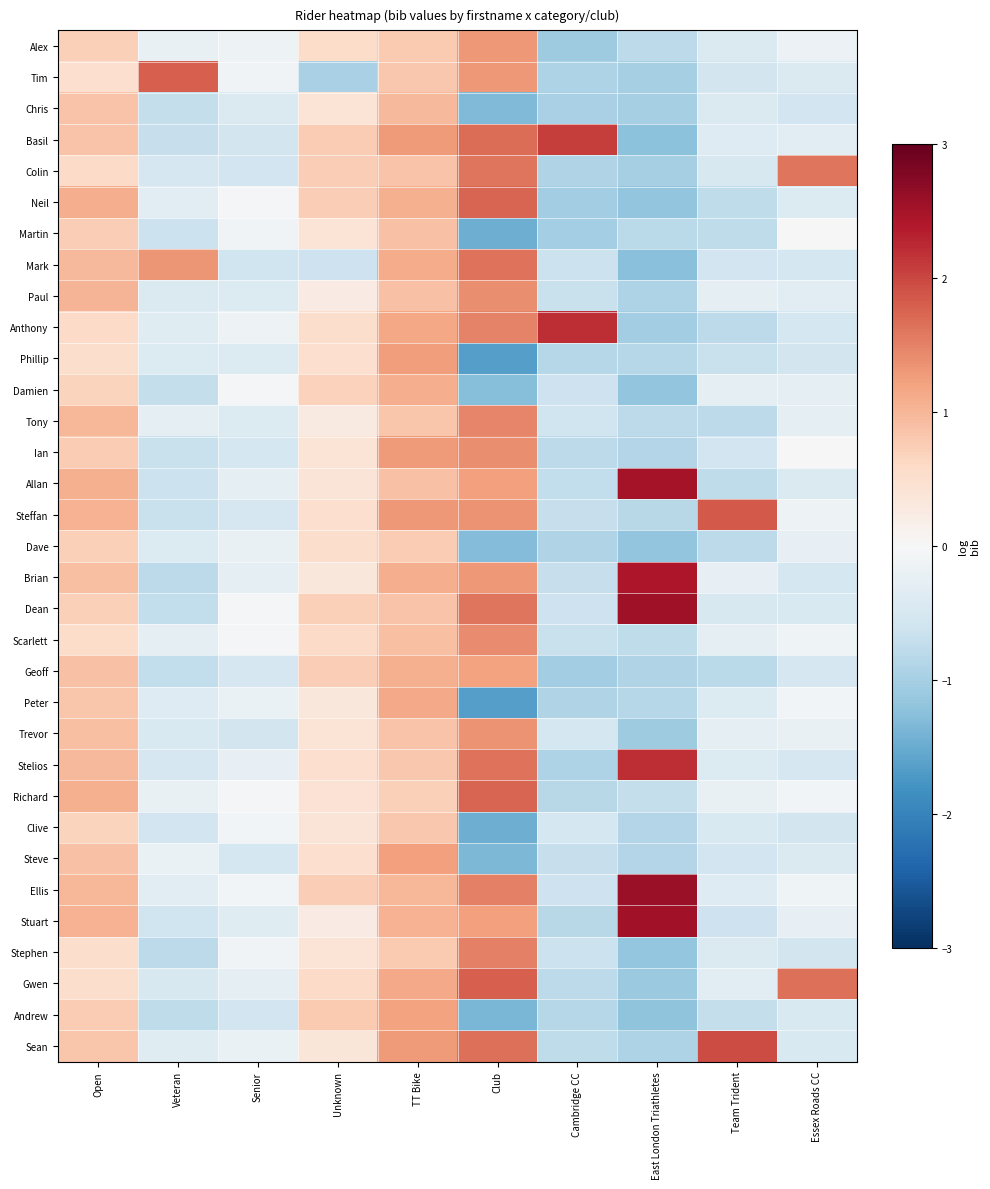

Reading left to right, list all the values displayed in this chart.

Alex: Open=0.7	Veteran=-0.2	Senior=-0.2	Unknown=0.6	TT Bike=0.8	Club=1.3	Cambridge CC=-1.1	East London Triathletes=-0.8	Team Trident=-0.4	Essex Roads CC=-0.2
Tim: Open=0.5	Veteran=1.8	Senior=-0.1	Unknown=-1.0	TT Bike=0.8	Club=1.3	Cambridge CC=-0.9	East London Triathletes=-1.0	Team Trident=-0.5	Essex Roads CC=-0.4
Chris: Open=0.9	Veteran=-0.7	Senior=-0.4	Unknown=0.4	TT Bike=1.0	Club=-1.3	Cambridge CC=-1.0	East London Triathletes=-1.0	Team Trident=-0.4	Essex Roads CC=-0.6
Basil: Open=0.9	Veteran=-0.7	Senior=-0.6	Unknown=0.8	TT Bike=1.3	Club=1.7	Cambridge CC=2.1	East London Triathletes=-1.2	Team Trident=-0.4	Essex Roads CC=-0.3
Colin: Open=0.6	Veteran=-0.5	Senior=-0.6	Unknown=0.7	TT Bike=0.9	Club=1.6	Cambridge CC=-0.9	East London Triathletes=-1.0	Team Trident=-0.5	Essex Roads CC=1.6
Neil: Open=1.1	Veteran=-0.3	Senior=-0.0	Unknown=0.7	TT Bike=1.1	Club=1.8	Cambridge CC=-1.0	East London Triathletes=-1.2	Team Trident=-0.8	Essex Roads CC=-0.4
Martin: Open=0.7	Veteran=-0.6	Senior=-0.1	Unknown=0.4	TT Bike=0.9	Club=-1.5	Cambridge CC=-1.0	East London Triathletes=-0.8	Team Trident=-0.8	Essex Roads CC=-0.0
Mark: Open=1.0	Veteran=1.3	Senior=-0.6	Unknown=-0.6	TT Bike=1.1	Club=1.6	Cambridge CC=-0.6	East London Triathletes=-1.3	Team Trident=-0.6	Essex Roads CC=-0.5
Paul: Open=1.0	Veteran=-0.4	Senior=-0.4	Unknown=0.2	TT Bike=0.9	Club=1.4	Cambridge CC=-0.7	East London Triathletes=-0.9	Team Trident=-0.3	Essex Roads CC=-0.3
Anthony: Open=0.6	Veteran=-0.4	Senior=-0.1	Unknown=0.5	TT Bike=1.2	Club=1.5	Cambridge CC=2.2	East London Triathletes=-1.0	Team Trident=-0.8	Essex Roads CC=-0.5
Phillip: Open=0.5	Veteran=-0.4	Senior=-0.4	Unknown=0.5	TT Bike=1.2	Club=-1.7	Cambridge CC=-0.9	East London Triathletes=-0.8	Team Trident=-0.7	Essex Roads CC=-0.6
Damien: Open=0.7	Veteran=-0.7	Senior=-0.0	Unknown=0.7	TT Bike=1.1	Club=-1.3	Cambridge CC=-0.6	East London Triathletes=-1.2	Team Trident=-0.3	Essex Roads CC=-0.3
Tony: Open=1.0	Veteran=-0.3	Senior=-0.4	Unknown=0.3	TT Bike=0.8	Club=1.5	Cambridge CC=-0.6	East London Triathletes=-0.8	Team Trident=-0.8	Essex Roads CC=-0.3
Ian: Open=0.8	Veteran=-0.7	Senior=-0.5	Unknown=0.4	TT Bike=1.3	Club=1.4	Cambridge CC=-0.8	East London Triathletes=-0.9	Team Trident=-0.6	Essex Roads CC=-0.0
Allan: Open=1.1	Veteran=-0.6	Senior=-0.3	Unknown=0.4	TT Bike=0.9	Club=1.2	Cambridge CC=-0.7	East London Triathletes=2.5	Team Trident=-0.8	Essex Roads CC=-0.4
Steffan: Open=1.0	Veteran=-0.7	Senior=-0.5	Unknown=0.5	TT Bike=1.3	Club=1.3	Cambridge CC=-0.7	East London Triathletes=-0.8	Team Trident=1.8	Essex Roads CC=-0.2
Dave: Open=0.7	Veteran=-0.4	Senior=-0.2	Unknown=0.5	TT Bike=0.8	Club=-1.3	Cambridge CC=-0.9	East London Triathletes=-1.2	Team Trident=-0.8	Essex Roads CC=-0.2
Brian: Open=0.9	Veteran=-0.8	Senior=-0.3	Unknown=0.3	TT Bike=1.1	Club=1.3	Cambridge CC=-0.7	East London Triathletes=2.4	Team Trident=-0.2	Essex Roads CC=-0.5
Dean: Open=0.7	Veteran=-0.7	Senior=-0.0	Unknown=0.7	TT Bike=0.9	Club=1.6	Cambridge CC=-0.6	East London Triathletes=2.5	Team Trident=-0.5	Essex Roads CC=-0.5
Scarlett: Open=0.6	Veteran=-0.3	Senior=-0.1	Unknown=0.6	TT Bike=0.9	Club=1.4	Cambridge CC=-0.7	East London Triathletes=-0.8	Team Trident=-0.3	Essex Roads CC=-0.1
Geoff: Open=0.9	Veteran=-0.7	Senior=-0.5	Unknown=0.7	TT Bike=1.1	Club=1.2	Cambridge CC=-1.0	East London Triathletes=-0.9	Team Trident=-0.8	Essex Roads CC=-0.5
Peter: Open=0.8	Veteran=-0.4	Senior=-0.2	Unknown=0.3	TT Bike=1.1	Club=-1.7	Cambridge CC=-0.9	East London Triathletes=-0.9	Team Trident=-0.4	Essex Roads CC=-0.1
Trevor: Open=0.9	Veteran=-0.5	Senior=-0.5	Unknown=0.4	TT Bike=0.9	Club=1.3	Cambridge CC=-0.5	East London Triathletes=-1.1	Team Trident=-0.3	Essex Roads CC=-0.2
Stelios: Open=1.0	Veteran=-0.5	Senior=-0.3	Unknown=0.5	TT Bike=0.8	Club=1.6	Cambridge CC=-0.9	East London Triathletes=2.2	Team Trident=-0.4	Essex Roads CC=-0.5
Richard: Open=1.1	Veteran=-0.2	Senior=-0.1	Unknown=0.4	TT Bike=0.7	Club=1.8	Cambridge CC=-0.8	East London Triathletes=-0.7	Team Trident=-0.2	Essex Roads CC=-0.1
Clive: Open=0.7	Veteran=-0.6	Senior=-0.1	Unknown=0.4	TT Bike=0.8	Club=-1.5	Cambridge CC=-0.5	East London Triathletes=-0.9	Team Trident=-0.5	Essex Roads CC=-0.5
Steve: Open=0.9	Veteran=-0.2	Senior=-0.5	Unknown=0.5	TT Bike=1.2	Club=-1.4	Cambridge CC=-0.7	East London Triathletes=-0.9	Team Trident=-0.6	Essex Roads CC=-0.4
Ellis: Open=1.0	Veteran=-0.3	Senior=-0.1	Unknown=0.7	TT Bike=1.0	Club=1.5	Cambridge CC=-0.6	East London Triathletes=2.6	Team Trident=-0.4	Essex Roads CC=-0.1
Stuart: Open=1.0	Veteran=-0.6	Senior=-0.4	Unknown=0.3	TT Bike=1.0	Club=1.2	Cambridge CC=-0.8	East London Triathletes=2.5	Team Trident=-0.6	Essex Roads CC=-0.2
Stephen: Open=0.5	Veteran=-0.8	Senior=-0.1	Unknown=0.4	TT Bike=0.8	Club=1.5	Cambridge CC=-0.6	East London Triathletes=-1.2	Team Trident=-0.4	Essex Roads CC=-0.5
Gwen: Open=0.5	Veteran=-0.5	Senior=-0.3	Unknown=0.6	TT Bike=1.1	Club=1.8	Cambridge CC=-0.8	East London Triathletes=-1.1	Team Trident=-0.3	Essex Roads CC=1.7
Andrew: Open=0.8	Veteran=-0.8	Senior=-0.6	Unknown=0.8	TT Bike=1.2	Club=-1.4	Cambridge CC=-0.9	East London Triathletes=-1.2	Team Trident=-0.7	Essex Roads CC=-0.4
Sean: Open=0.8	Veteran=-0.4	Senior=-0.2	Unknown=0.4	TT Bike=1.3	Club=1.6	Cambridge CC=-0.8	East London Triathletes=-0.9	Team Trident=2.0	Essex Roads CC=-0.5